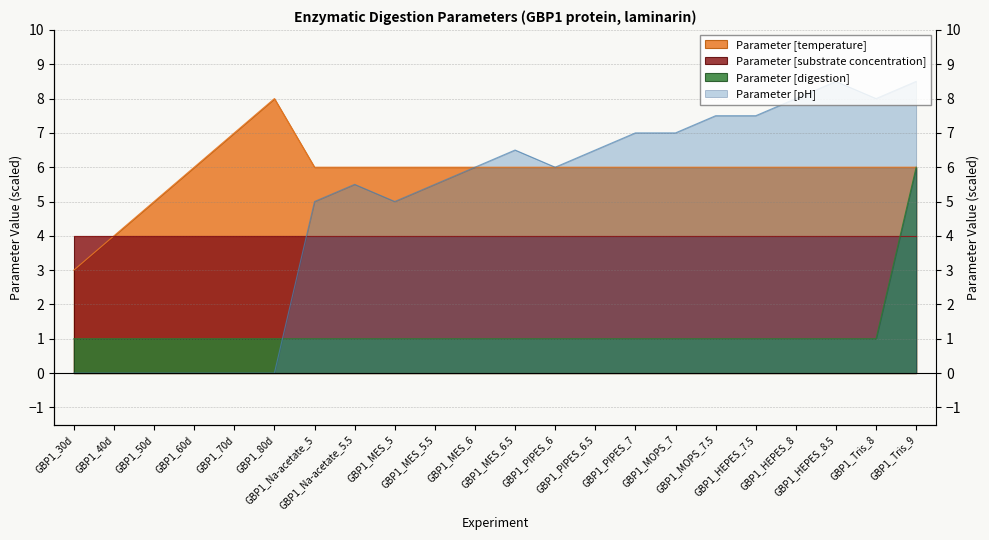

What is the difference between the maximum and minimum values in the Parameter [digestion] series?

5